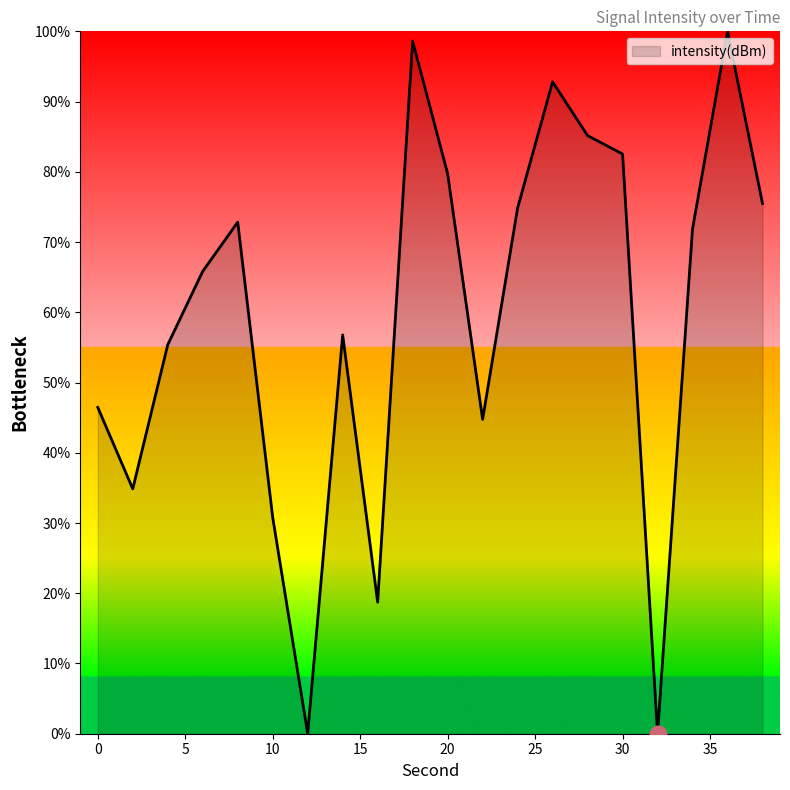

How many distinct data groups are displayed?

1